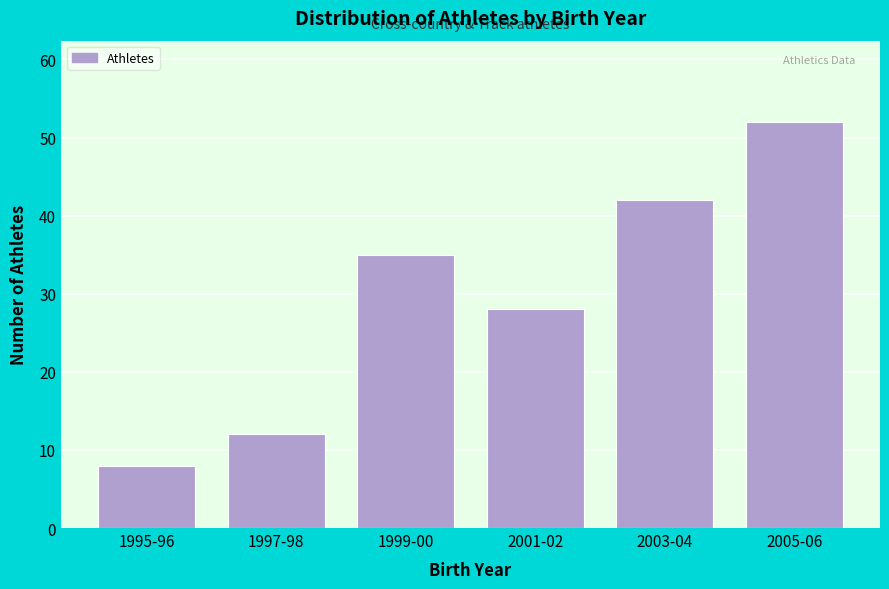

Reading right to left, extract all data points from this chart.

2005-06=52	2003-04=42	2001-02=28	1999-00=35	1997-98=12	1995-96=8